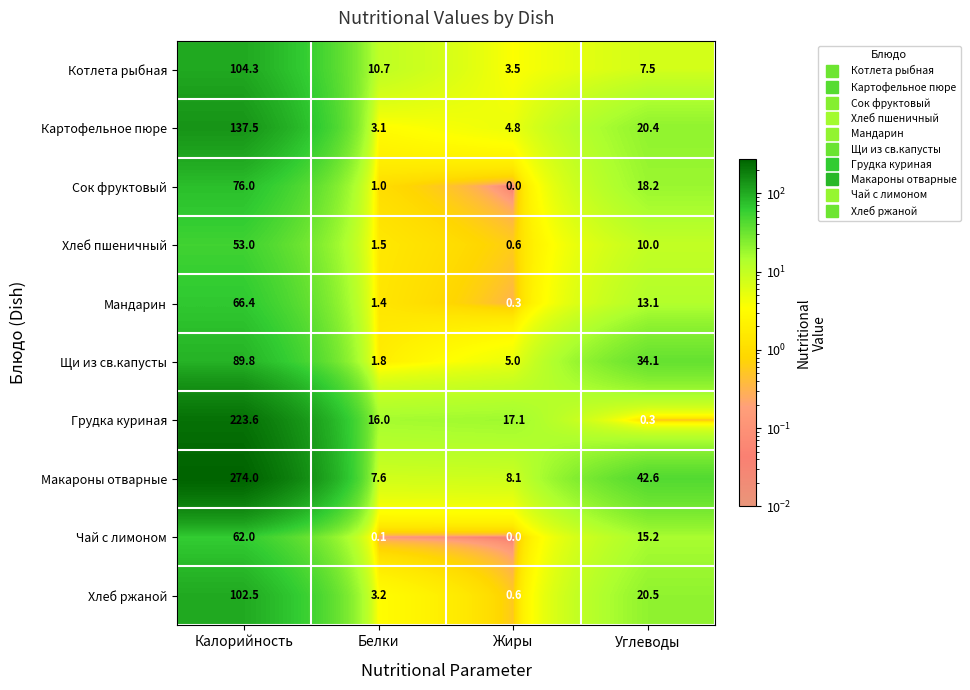

How many series are shown in this chart?

10